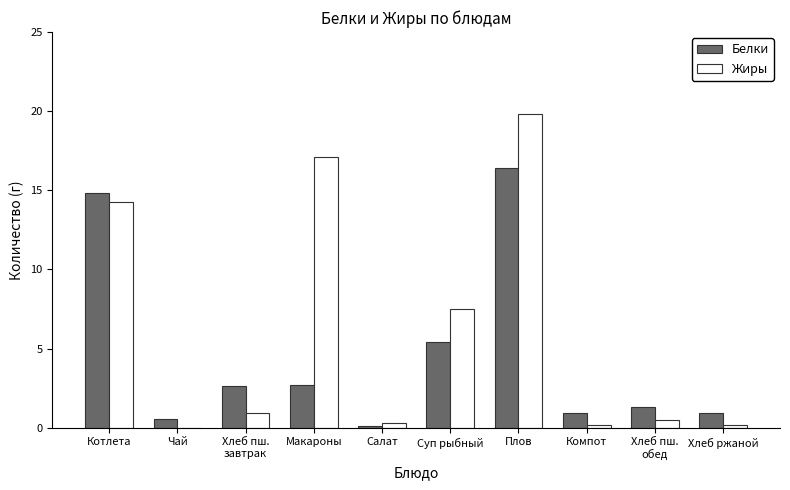

What is the total value across all series at Чай?

0.5